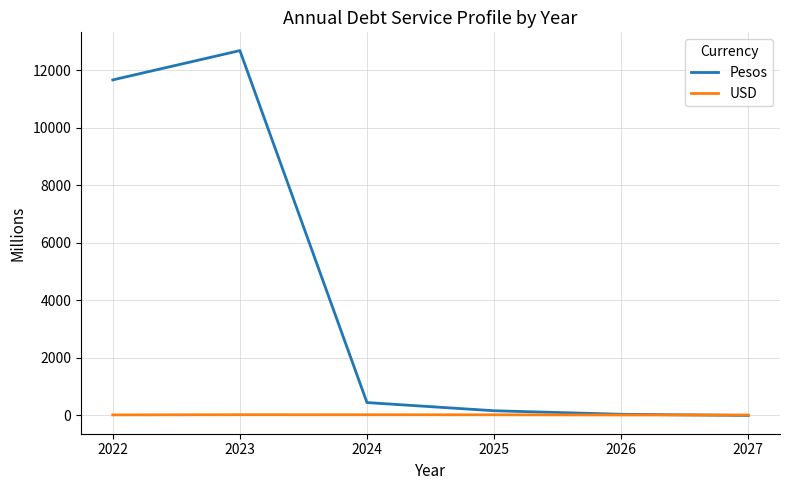

How many interior local peaks does the Pesos series have?

1